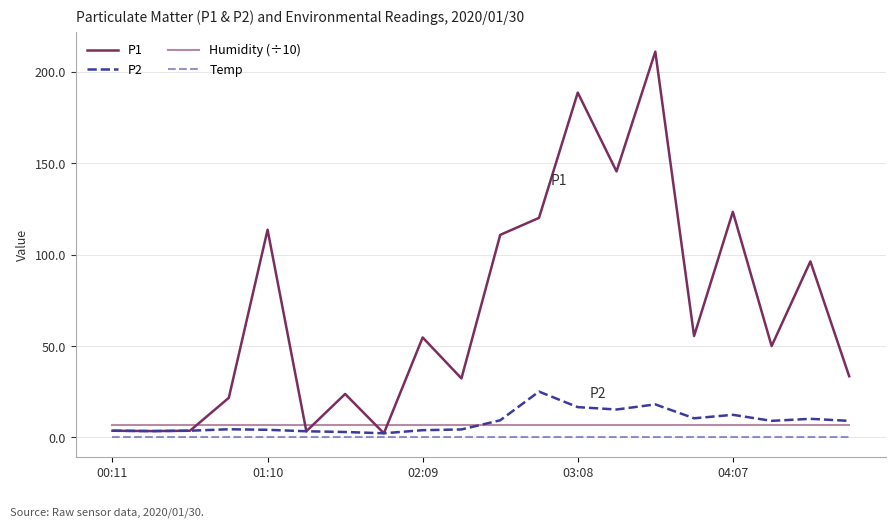

At how many categories does at least one series exceed 107?

7